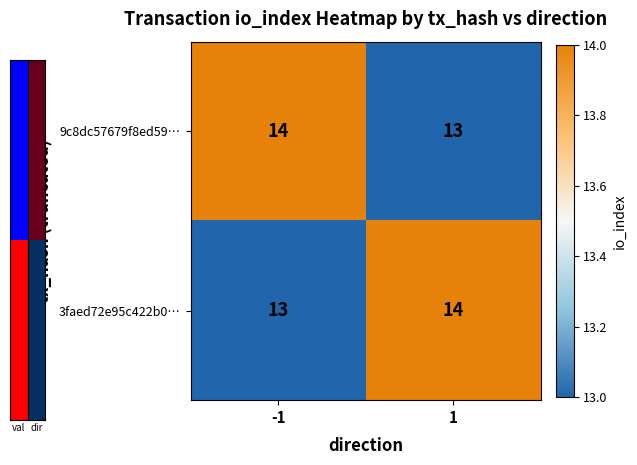

What is the spread (max minus min) of values at 1?

1